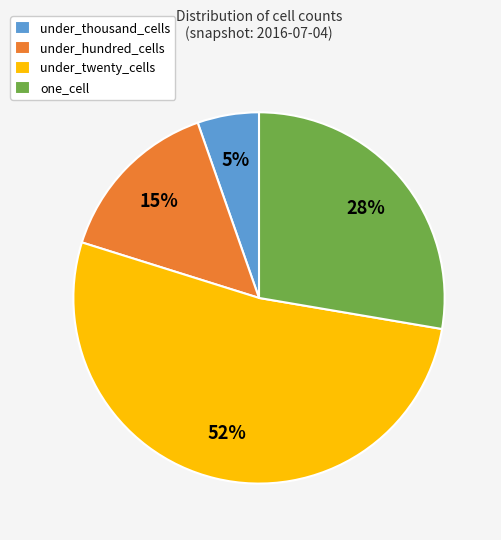

Which category accounts for the majority?

under_twenty_cells